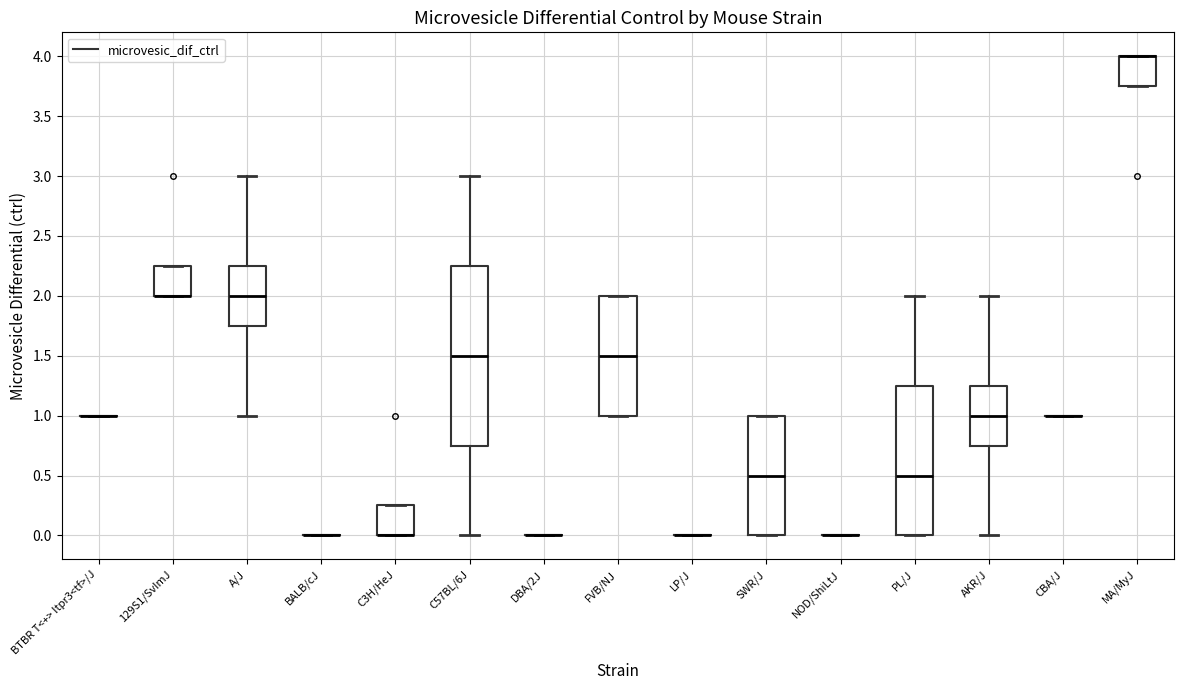

Which box is the tallest, from its lower edge to its upper edge?

C57BL/6J